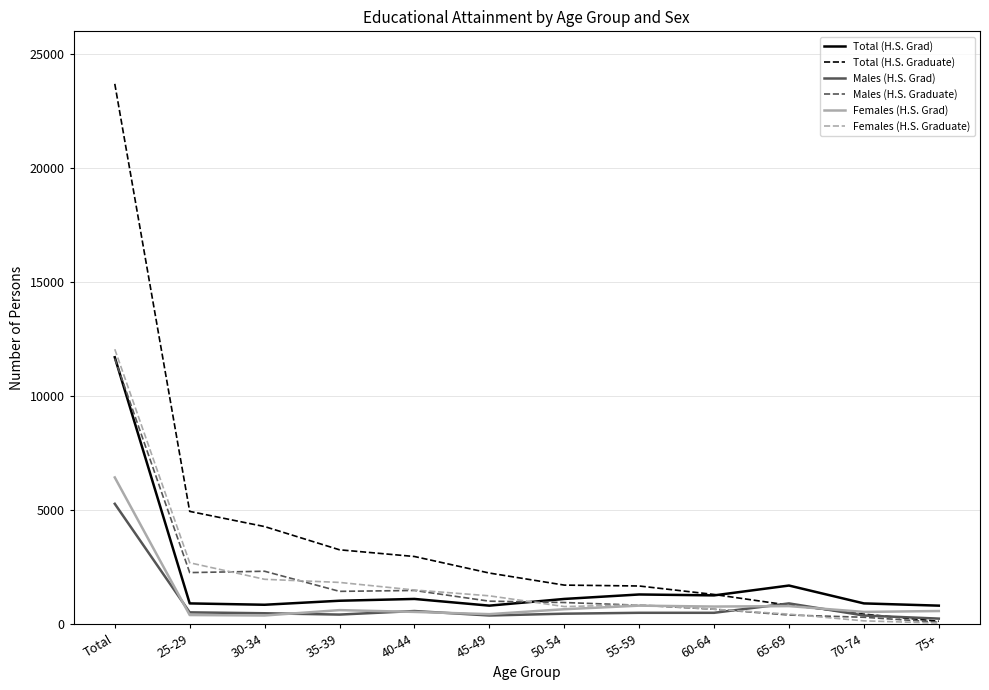

At which category is the sum across all series the highest?

Total